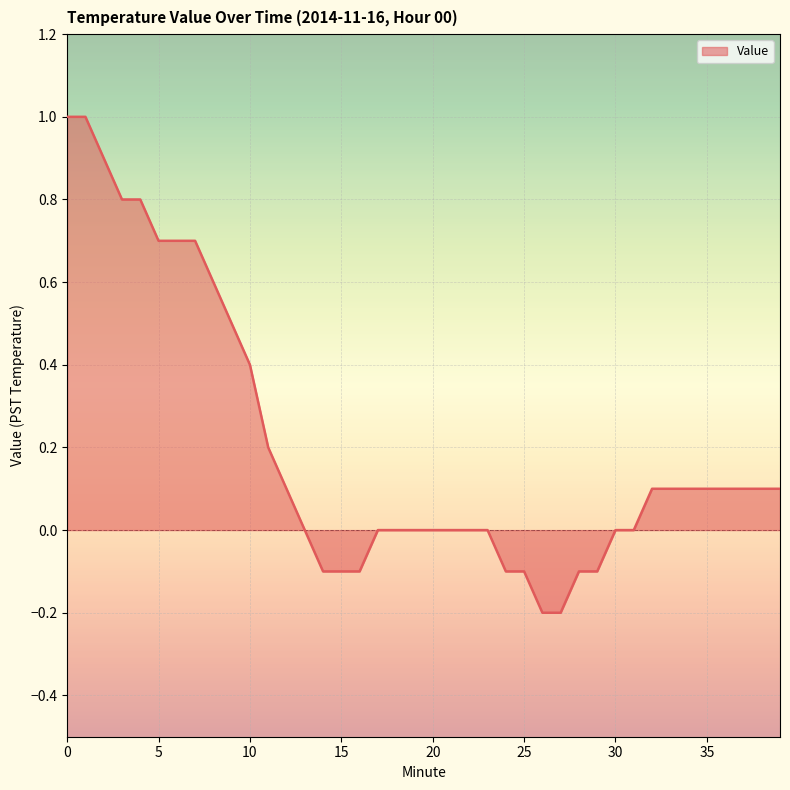

What is the difference between the maximum and minimum values?

1.2